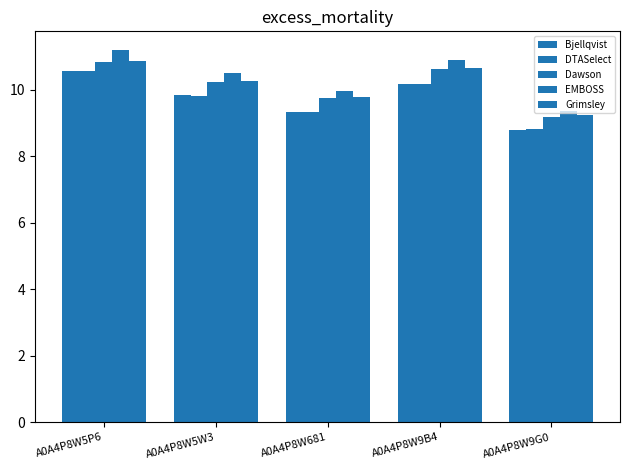

How many series are shown in this chart?

5